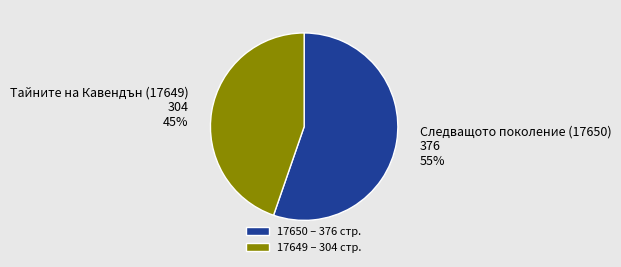

Combined, do 17650 – 376 стр. and 17649 – 304 стр. account for over 50%?

Yes